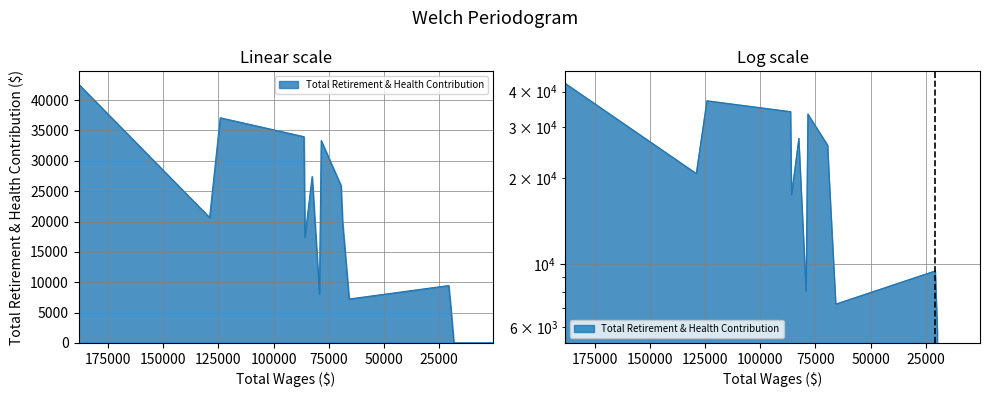

What is the label of the 12th point from the right?

79190.0